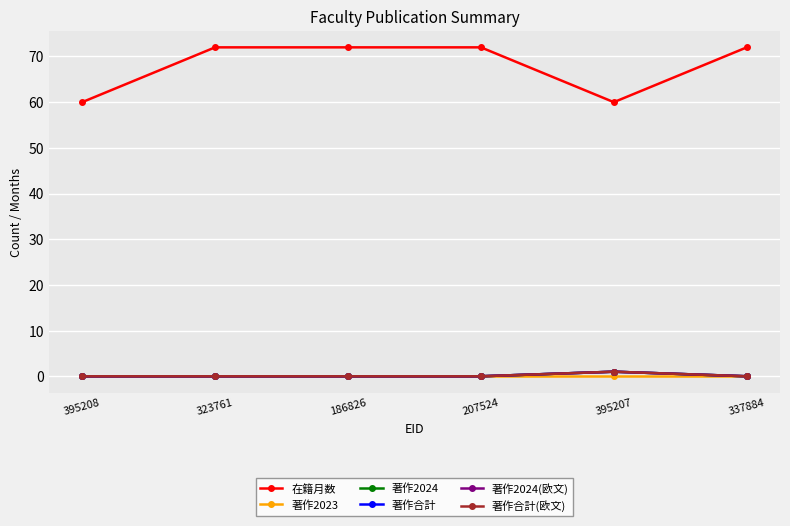

In 著作合計, how many points are higher than both neighbors (excluding endpoints)?

1